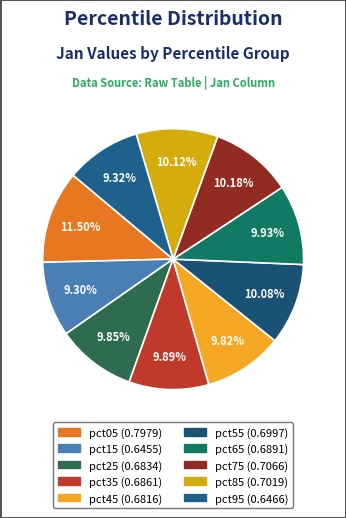

How many segments does this pie chart have?

10